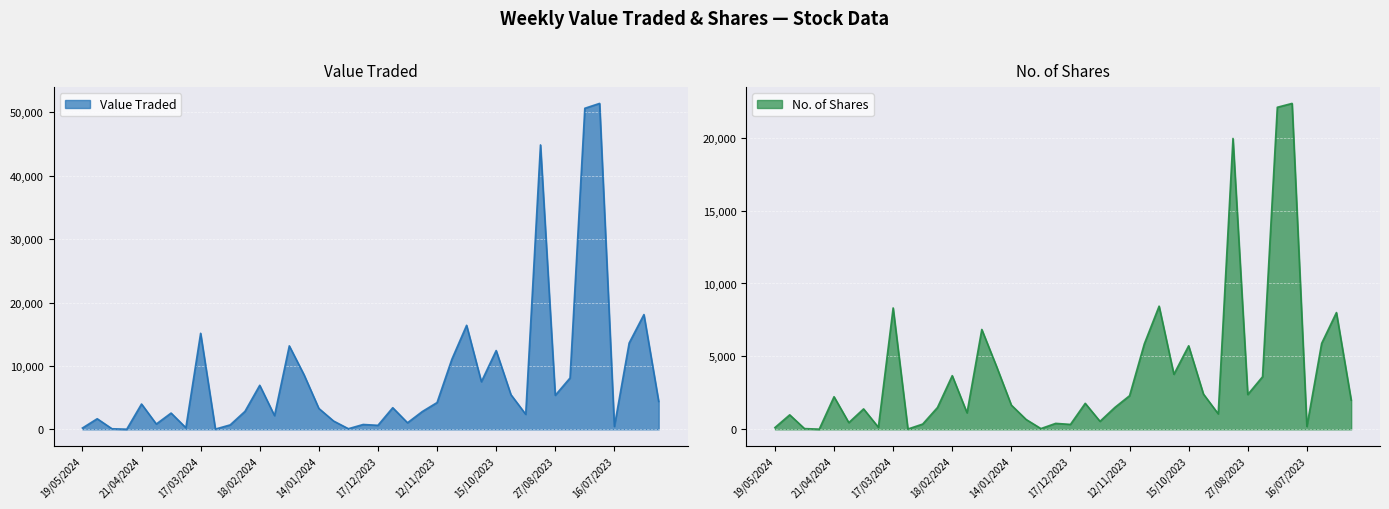

True or false: Value Traded and No. of Shares intersect in this chart.

False